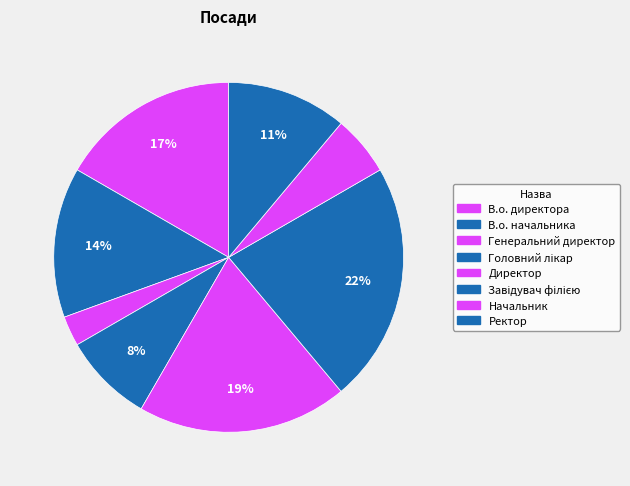

Rank the categories by value from highest to lowest.

Завідувач філією, Директор, В.о. директора, В.о. начальника, Ректор, Головний лікар, Начальник, Генеральний директор